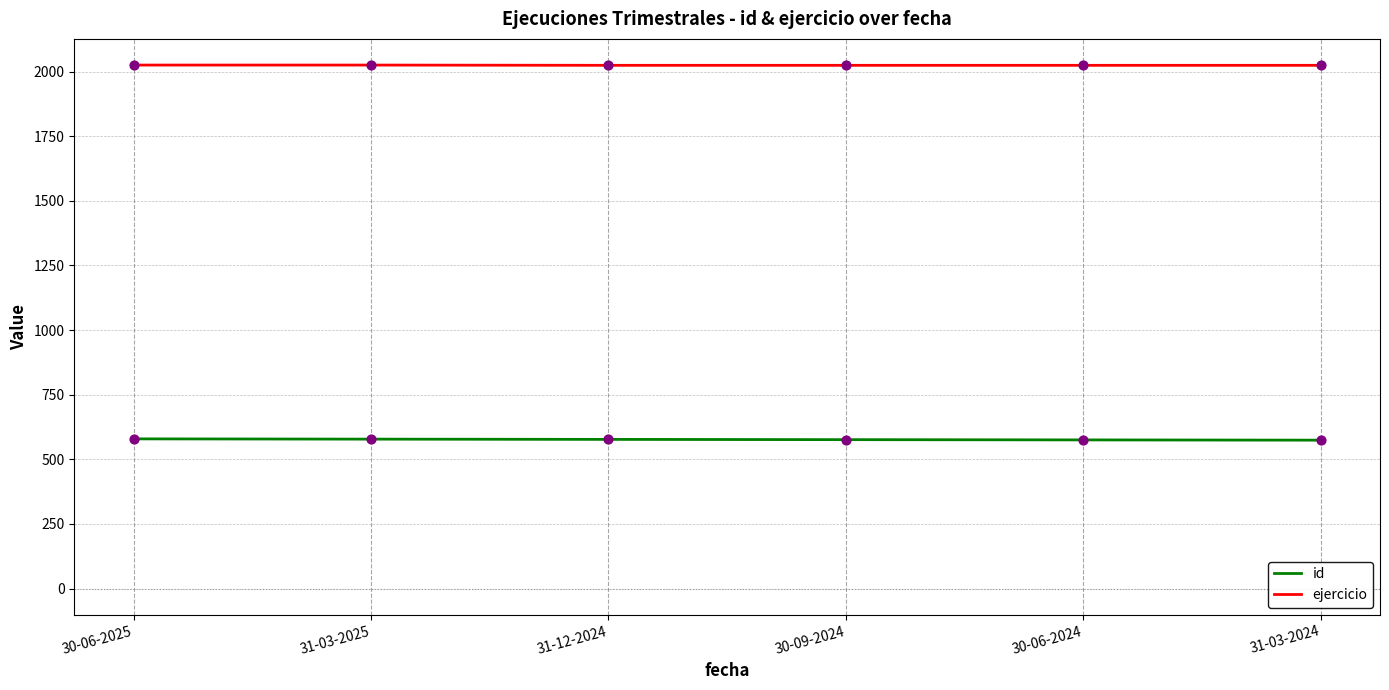

Is the value of id at 31-12-2024 greater than the value of ejercicio at 30-09-2024?

No